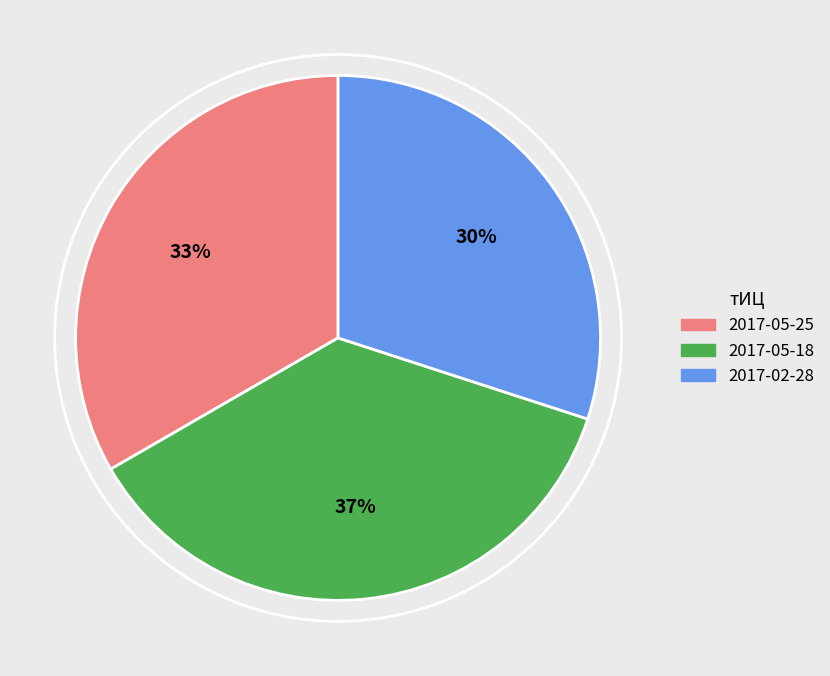

Which slice is the smallest?

2017-02-28